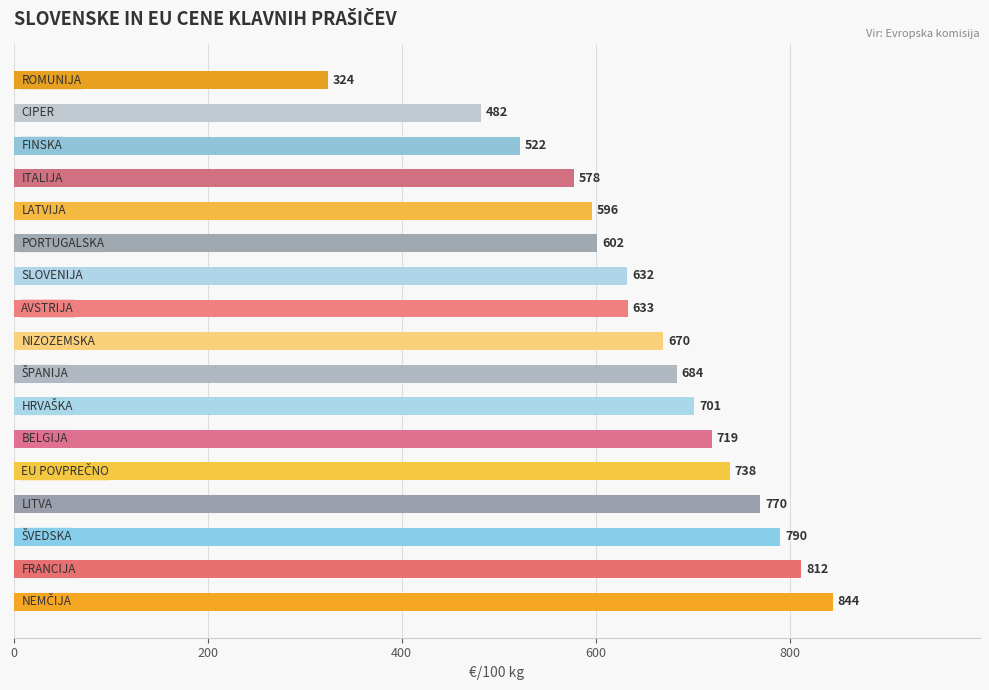

What is the smallest value displayed?

323.6